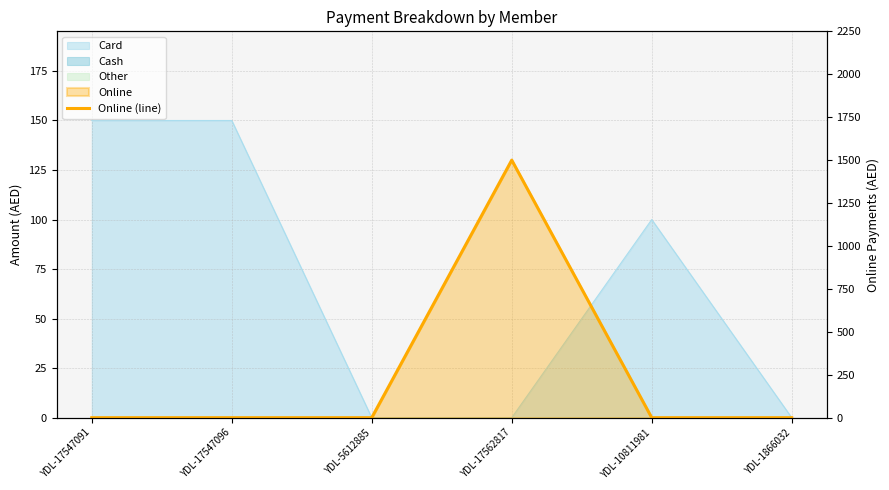

Which category has the lowest value across all series?

YDL-17547091